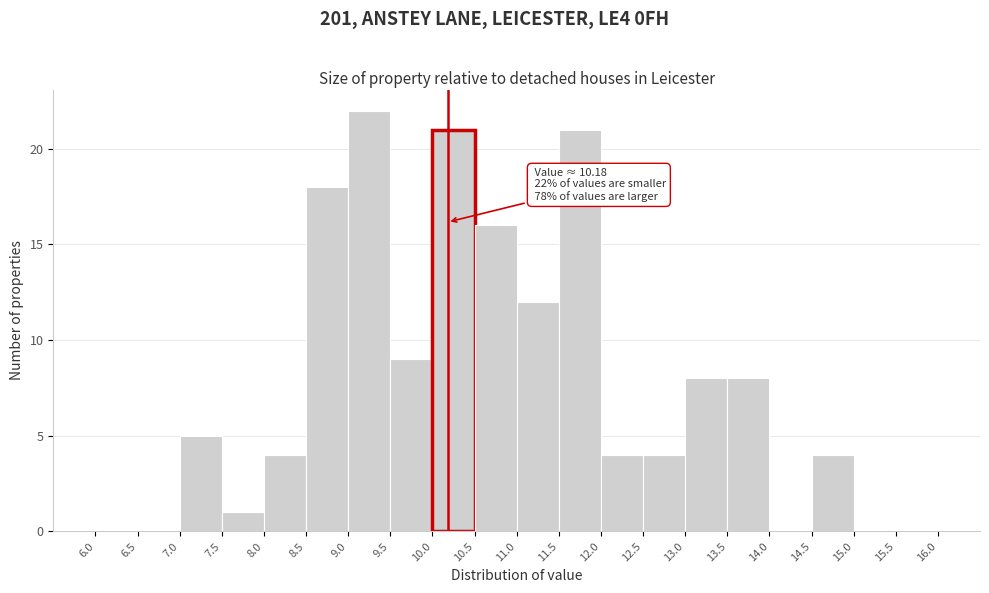

Which range on the x-axis has the tallest bar?

9.0 to 9.5